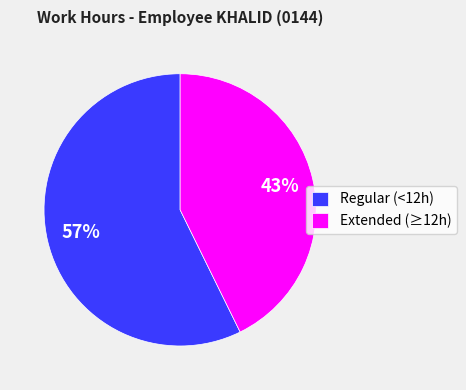

To the nearest percent, what is the average slice percentage?

50%